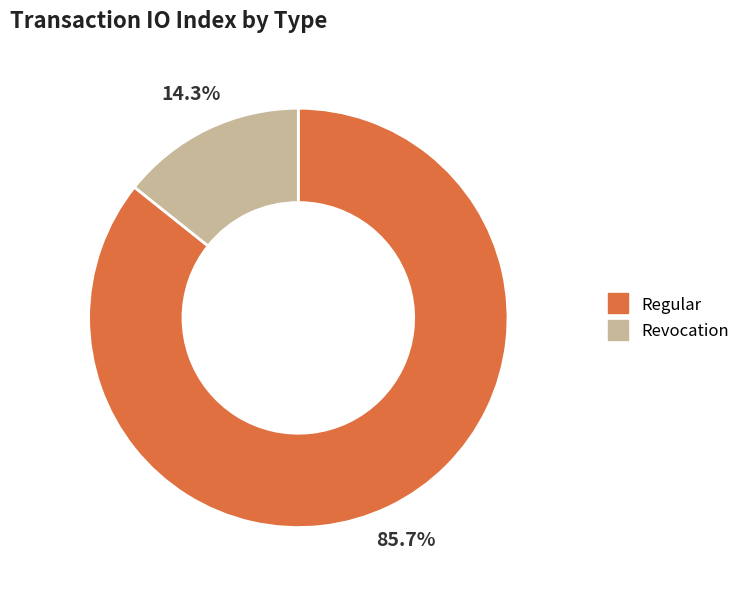

To the nearest percent, what is the average slice percentage?

50%